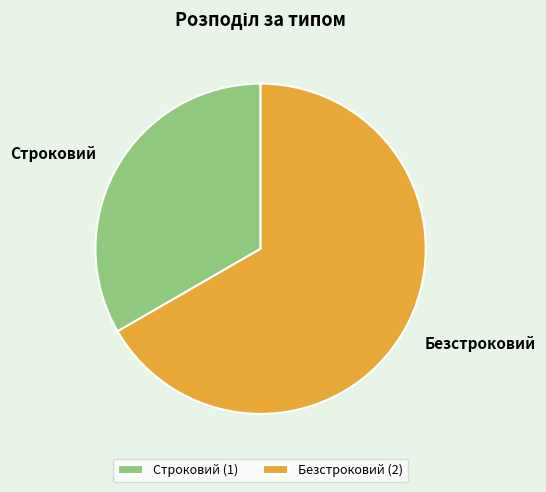

What is the smallest slice in the pie chart?

Строковий